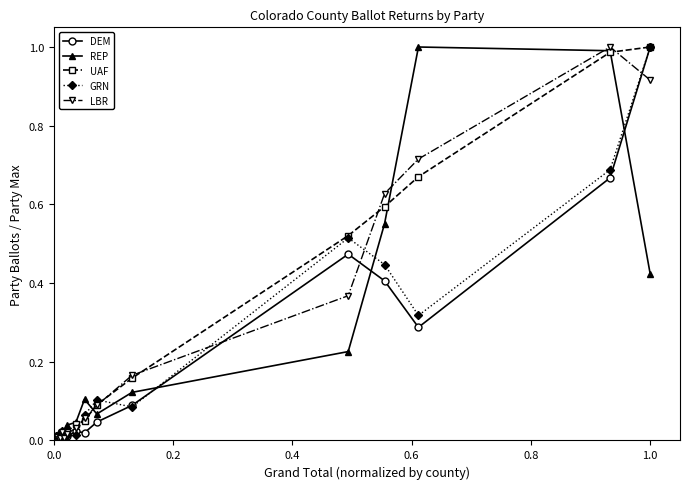

True or false: DEM has more than 0 points higher than both neighbors.

True